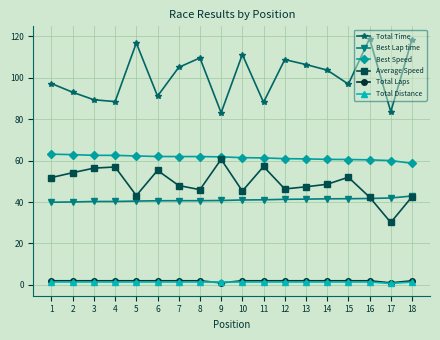

True or false: Average Speed and Total Distance cross at least once.

False